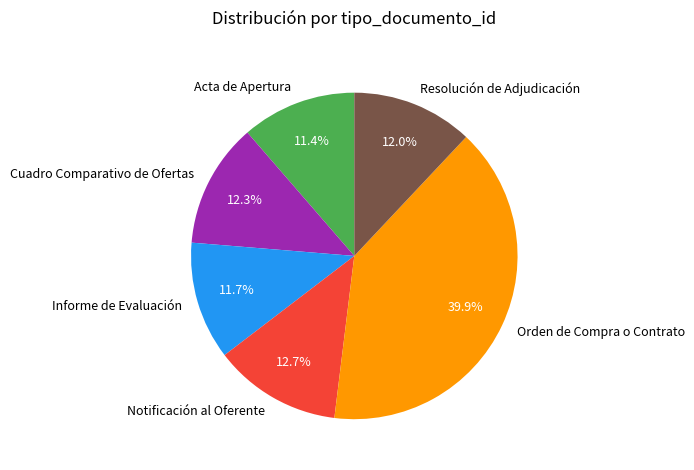

To the nearest percent, what portion does Notificación al Oferente represent?

13%